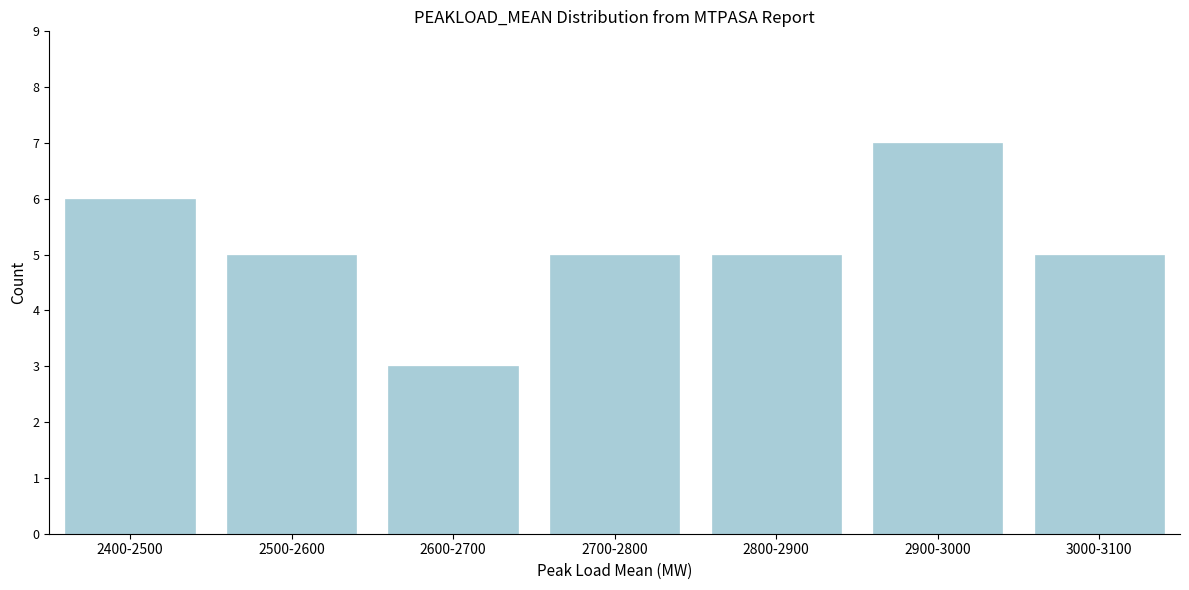

Reading left to right, list all the values displayed in this chart.

6	5	3	5	5	7	5